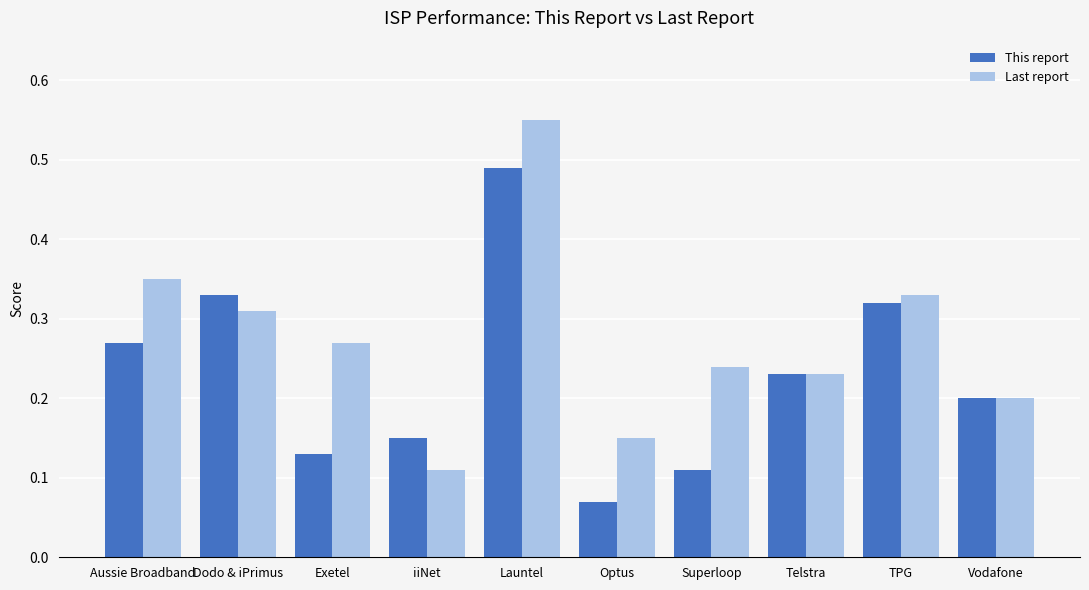

What is the sum of the Last report values at Optus and Exetel?

0.4